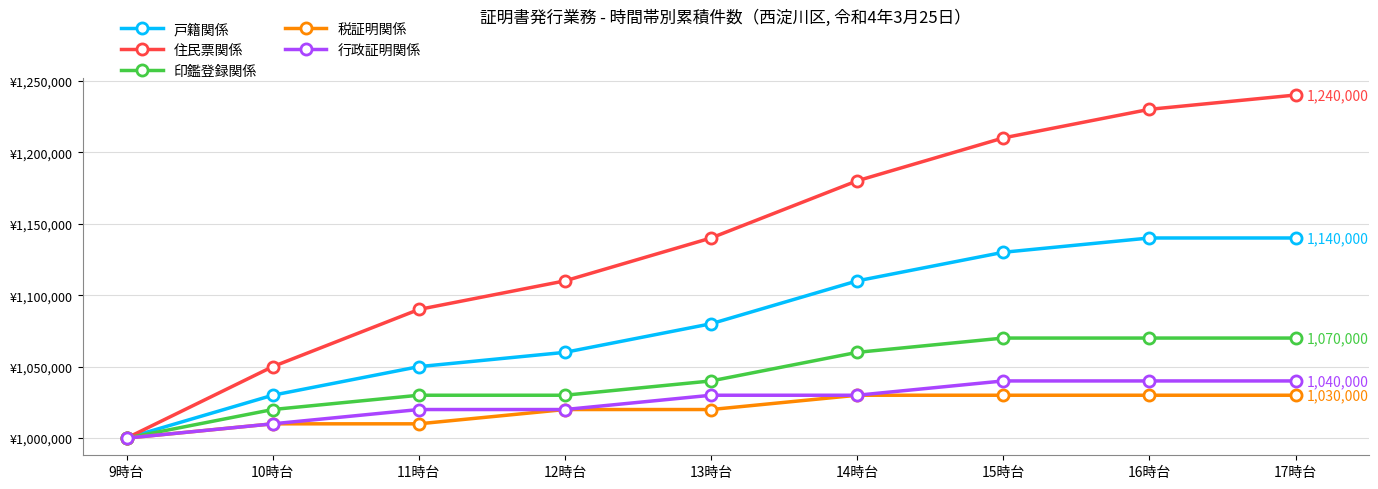

At which category does the chart reach its peak across all series?

17時台